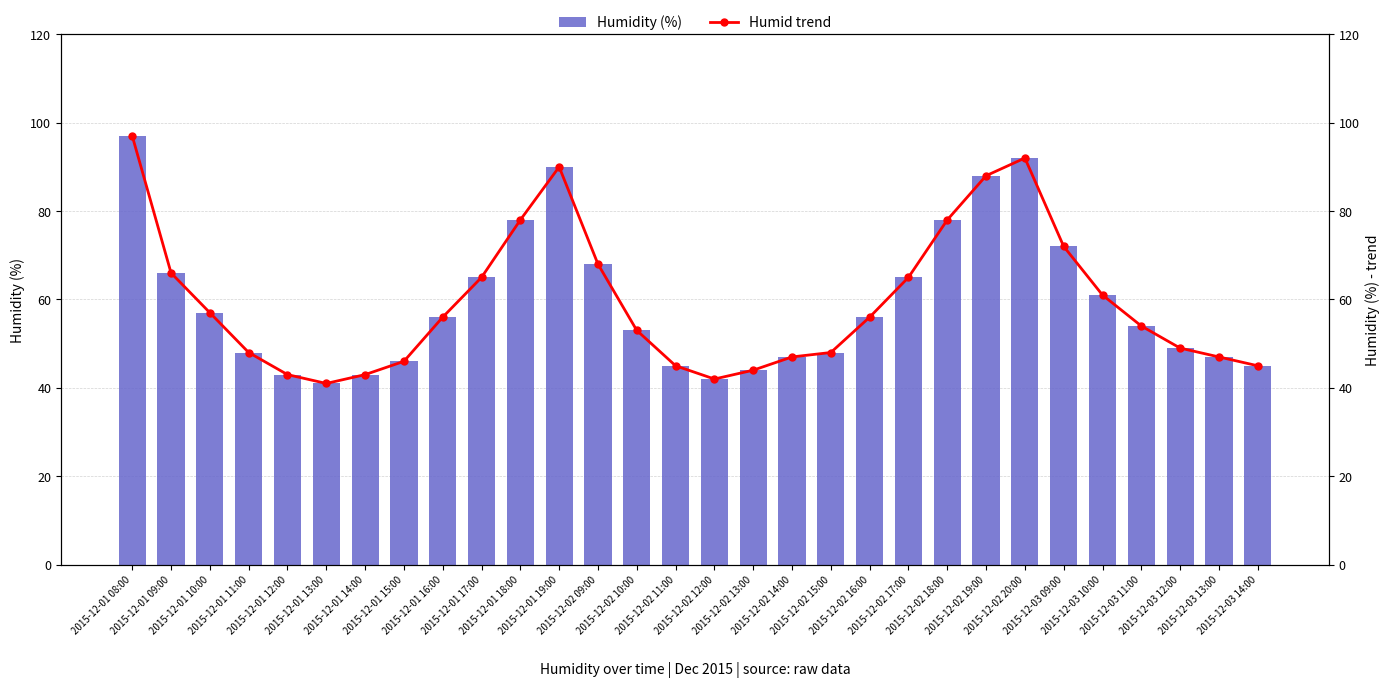

Where is Humid trend nearest to the value 69?

2015-12-02 09:00